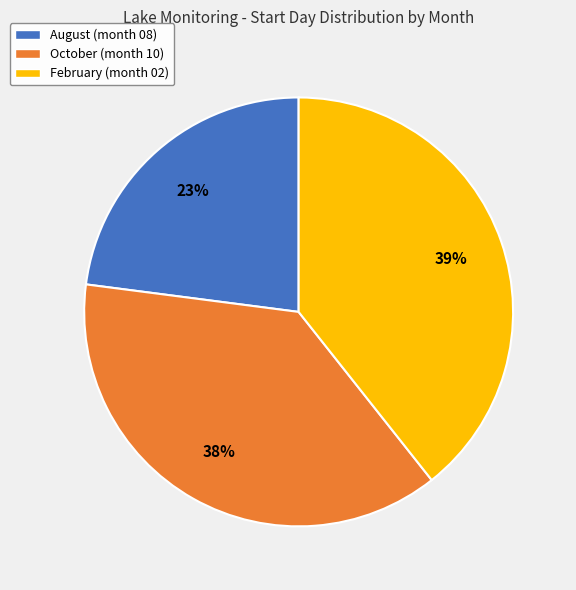

To the nearest percent, what is the average slice percentage?

33%